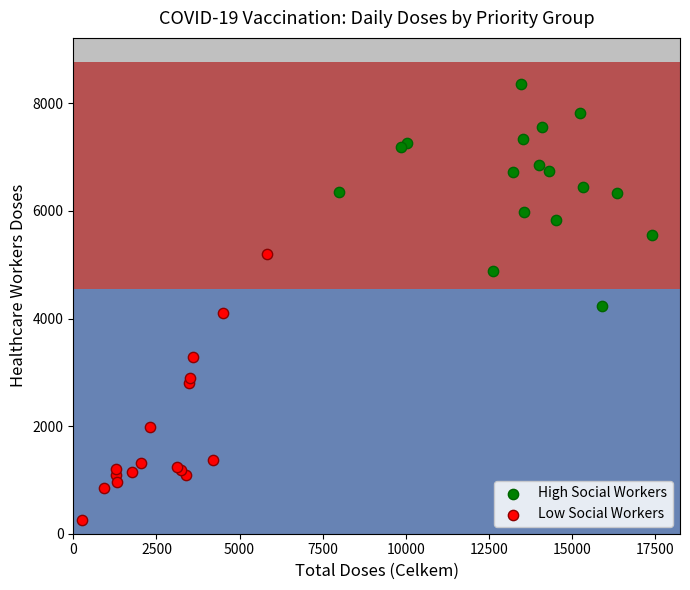

Which series contains the lowest Y value?

Low Social Workers